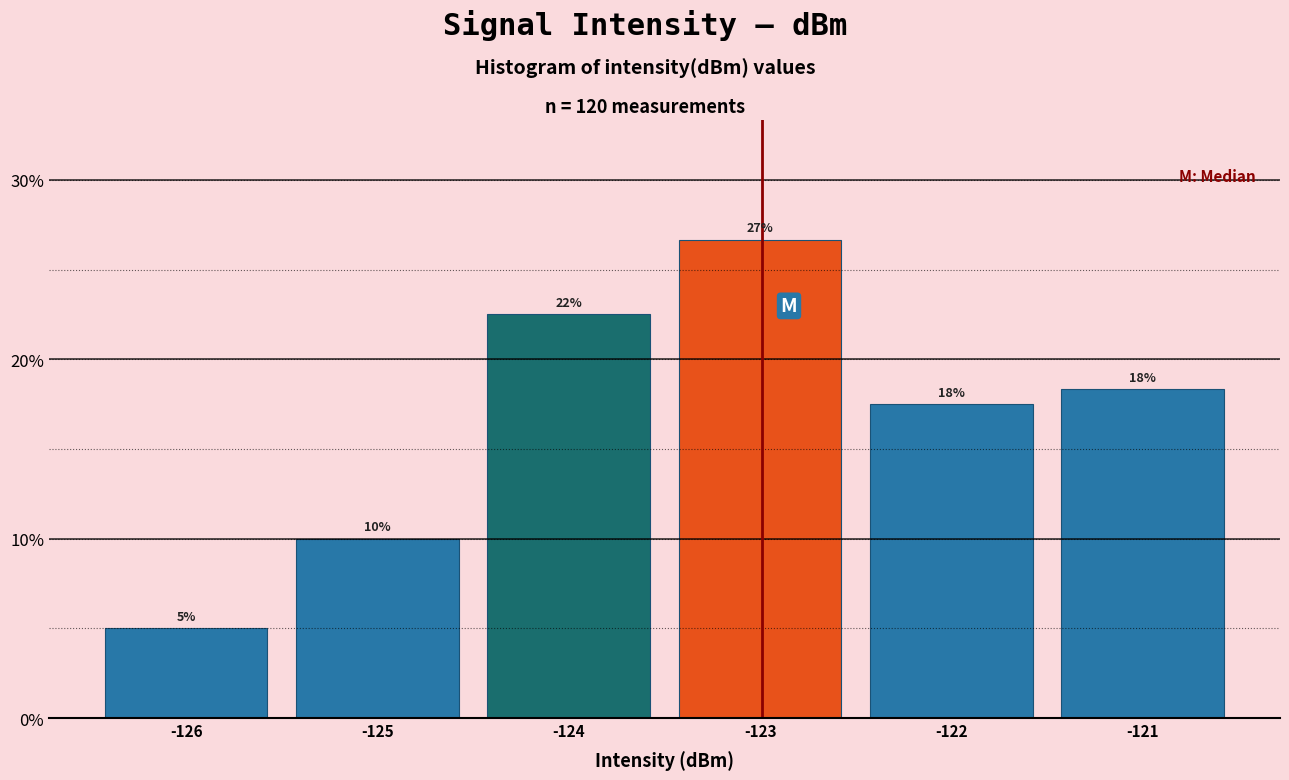

Does the chart contain any negative values?

No